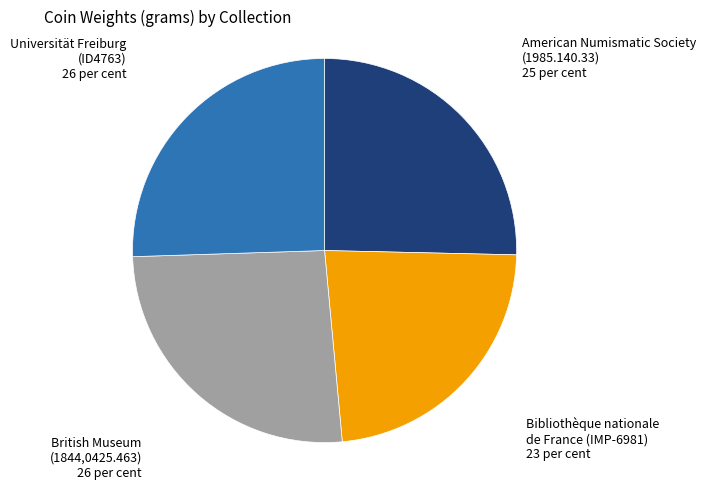

Is there any slice that represents more than half of the pie?

No